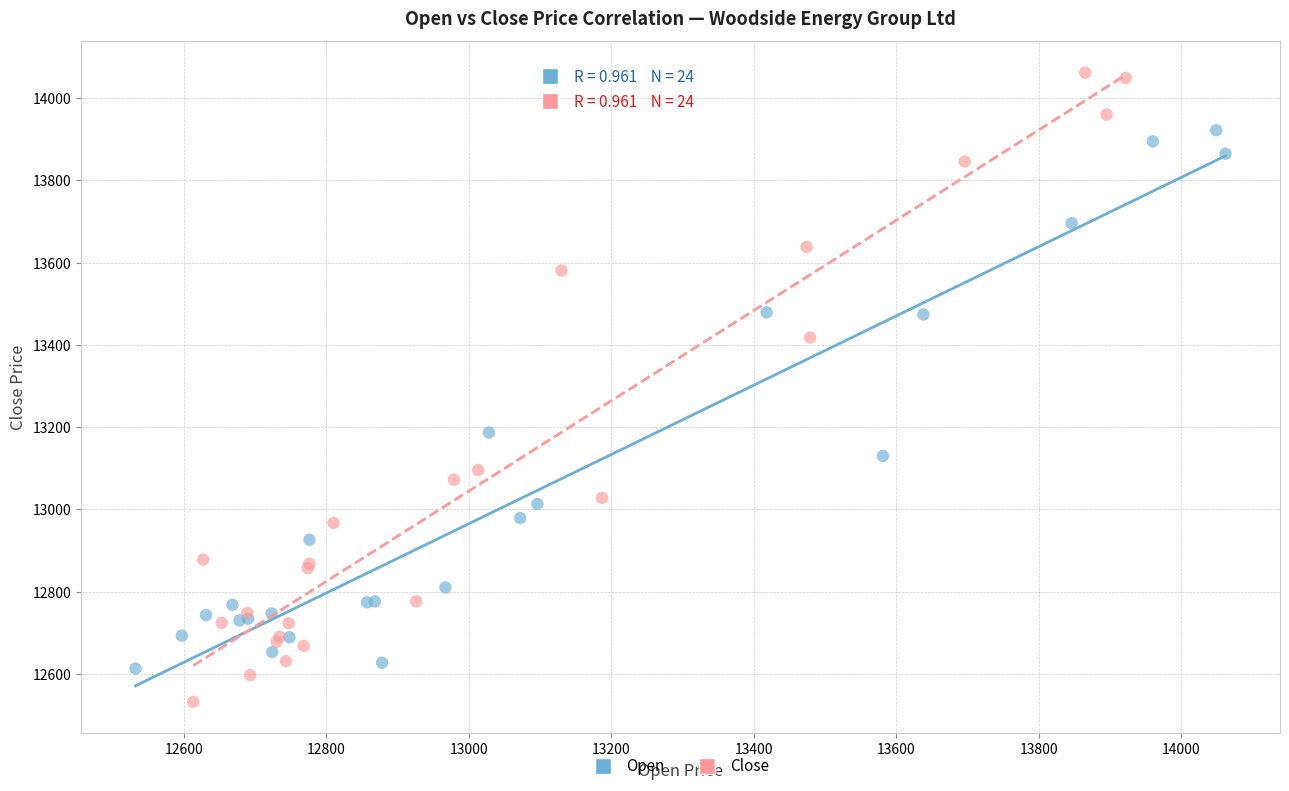

Which series has the widest spread of Y values?

Close